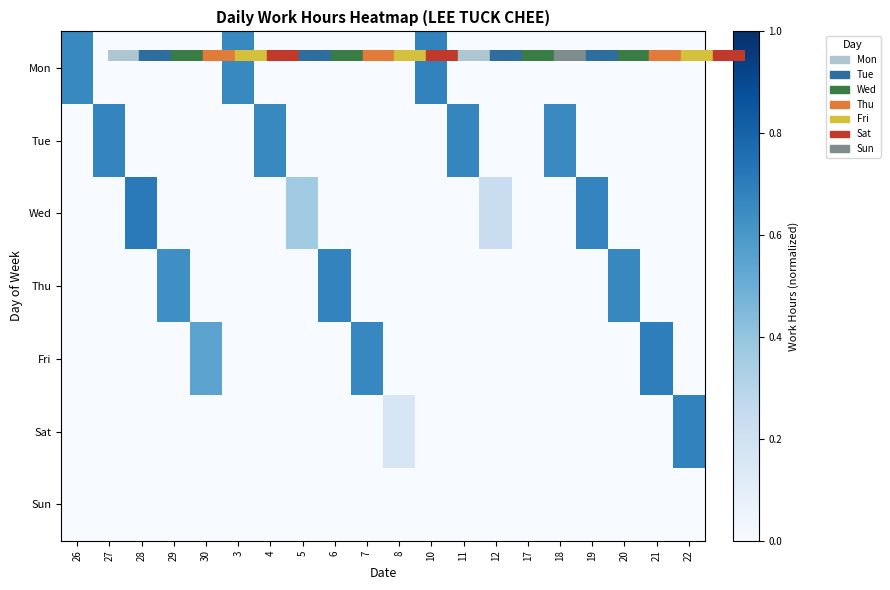

Reading left to right, transcribe all the data shown in this chart.

Mon: 26=0.7	27=0.0	28=0.0	29=0.0	30=0.0	3=0.7	4=0.0	5=0.0	6=0.0	7=0.0	8=0.0	10=0.7	11=0.0	12=0.0	17=0.0	18=0.0	19=0.0	20=0.0	21=0.0	22=0.0
Tue: 26=0.0	27=0.7	28=0.0	29=0.0	30=0.0	3=0.0	4=0.7	5=0.0	6=0.0	7=0.0	8=0.0	10=0.0	11=0.7	12=0.0	17=0.0	18=0.7	19=0.0	20=0.0	21=0.0	22=0.0
Wed: 26=0.0	27=0.0	28=0.7	29=0.0	30=0.0	3=0.0	4=0.0	5=0.4	6=0.0	7=0.0	8=0.0	10=0.0	11=0.0	12=0.2	17=0.0	18=0.0	19=0.7	20=0.0	21=0.0	22=0.0
Thu: 26=0.0	27=0.0	28=0.0	29=0.6	30=0.0	3=0.0	4=0.0	5=0.0	6=0.7	7=0.0	8=0.0	10=0.0	11=0.0	12=0.0	17=0.0	18=0.0	19=0.0	20=0.7	21=0.0	22=0.0
Fri: 26=0.0	27=0.0	28=0.0	29=0.0	30=0.5	3=0.0	4=0.0	5=0.0	6=0.0	7=0.7	8=0.0	10=0.0	11=0.0	12=0.0	17=0.0	18=0.0	19=0.0	20=0.0	21=0.7	22=0.0
Sat: 26=0.0	27=0.0	28=0.0	29=0.0	30=0.0	3=0.0	4=0.0	5=0.0	6=0.0	7=0.0	8=0.2	10=0.0	11=0.0	12=0.0	17=0.0	18=0.0	19=0.0	20=0.0	21=0.0	22=0.7
Sun: 26=0.0	27=0.0	28=0.0	29=0.0	30=0.0	3=0.0	4=0.0	5=0.0	6=0.0	7=0.0	8=0.0	10=0.0	11=0.0	12=0.0	17=0.0	18=0.0	19=0.0	20=0.0	21=0.0	22=0.0